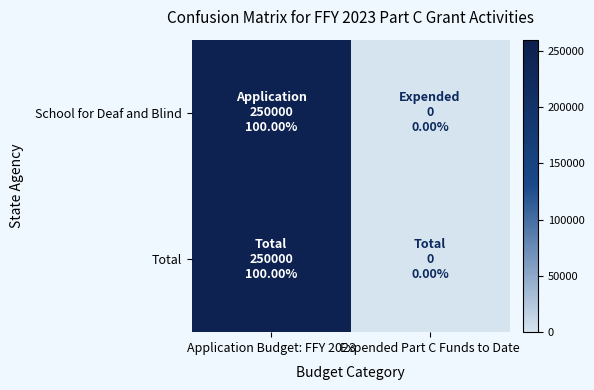

Reading right to left, transcribe all the data shown in this chart.

School for Deaf and Blind: Expended Part C Funds to Date=0	Application Budget: FFY 2023=250000
Total: Expended Part C Funds to Date=0	Application Budget: FFY 2023=250000